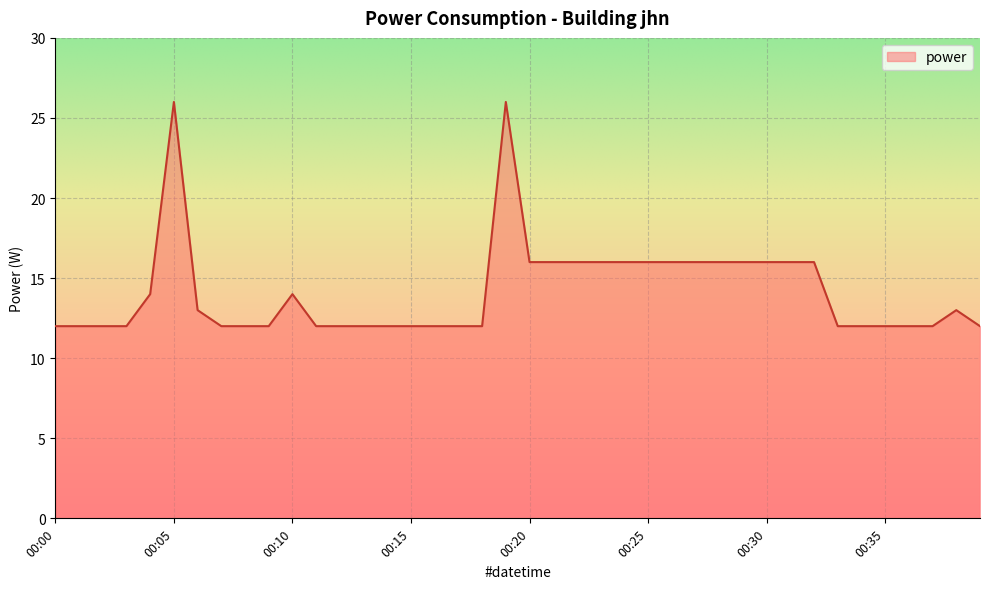

Reading right to left, extract all data points from this chart.

12	13	12	12	12	12	12	16	16	16	16	16	16	16	16	16	16	16	16	16	26	12	12	12	12	12	12	12	12	14	12	12	12	13	26	14	12	12	12	12